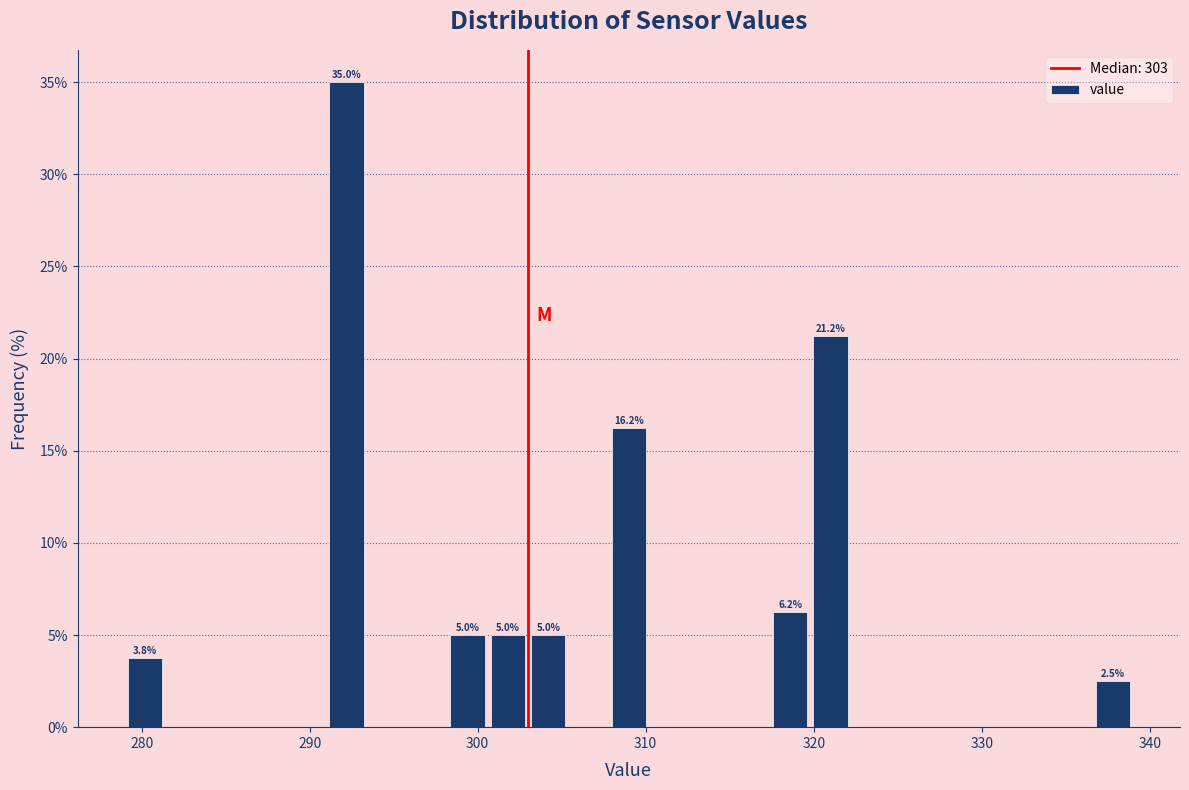

Read against the x-axis, roughly where is the centre of the tallest bar?

292